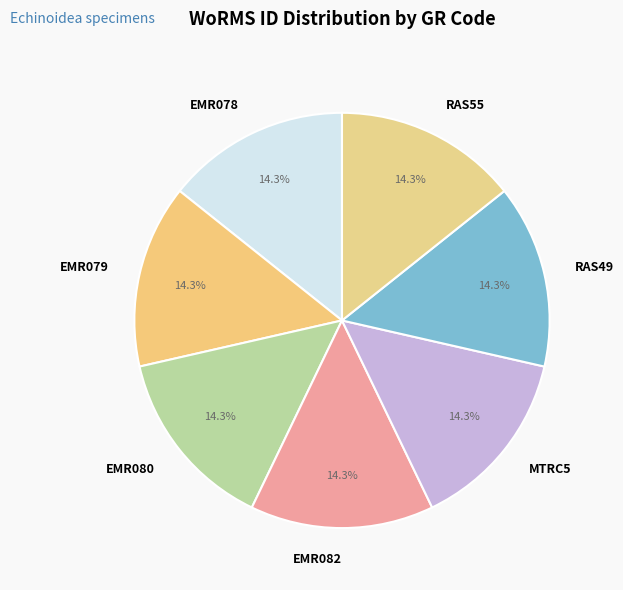

Approximately how many times larger is the value at RAS55 compared to EMR080?

1.0